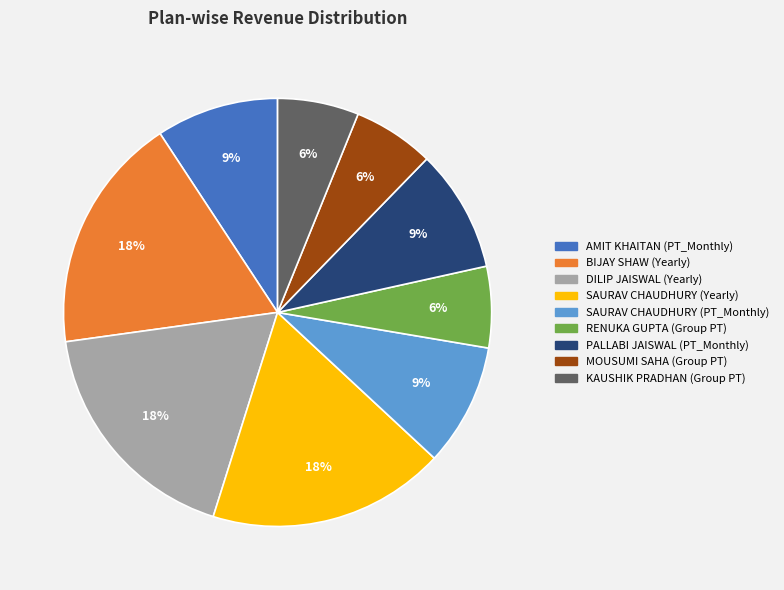

Is it true that SAURAV CHAUDHURY (PT_Monthly) is 15% of the pie?

False